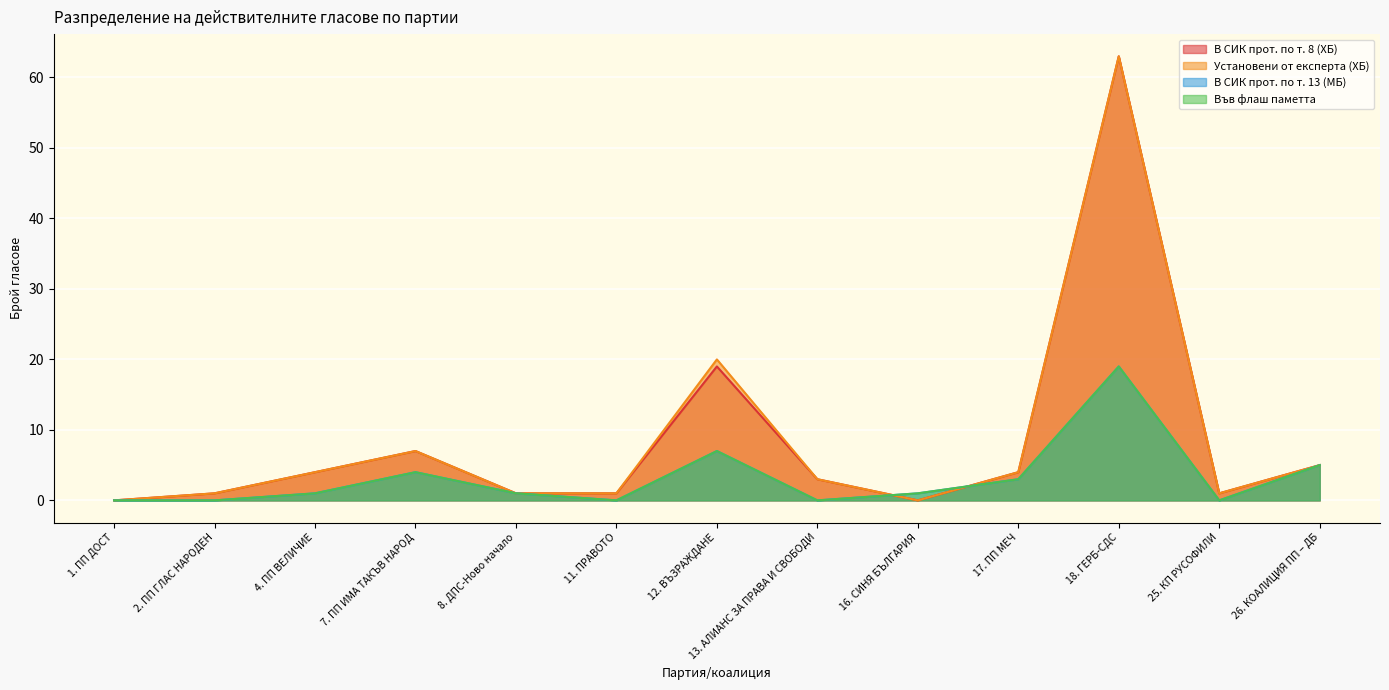

How many lines are shown in the chart?

4